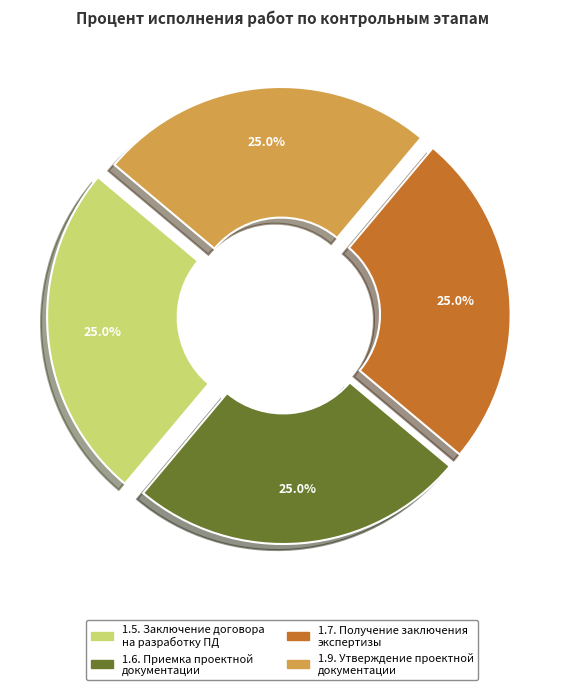

Does any single category account for the majority?

No